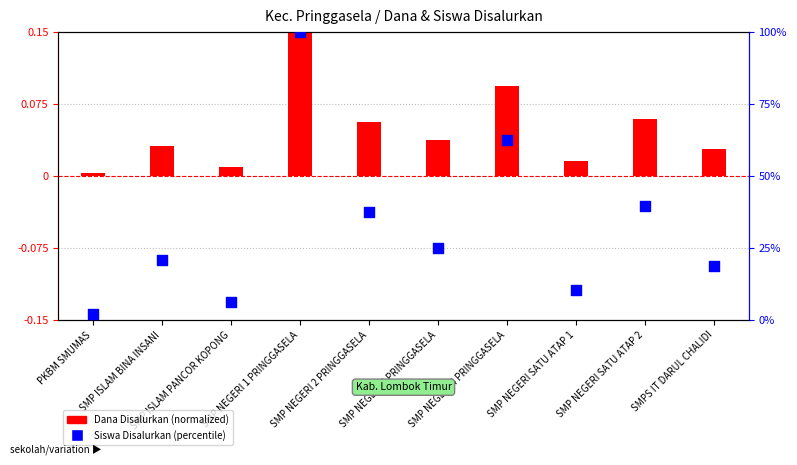

What are all the series names shown in the legend?

Dana Disalurkan, Siswa Disalurkan